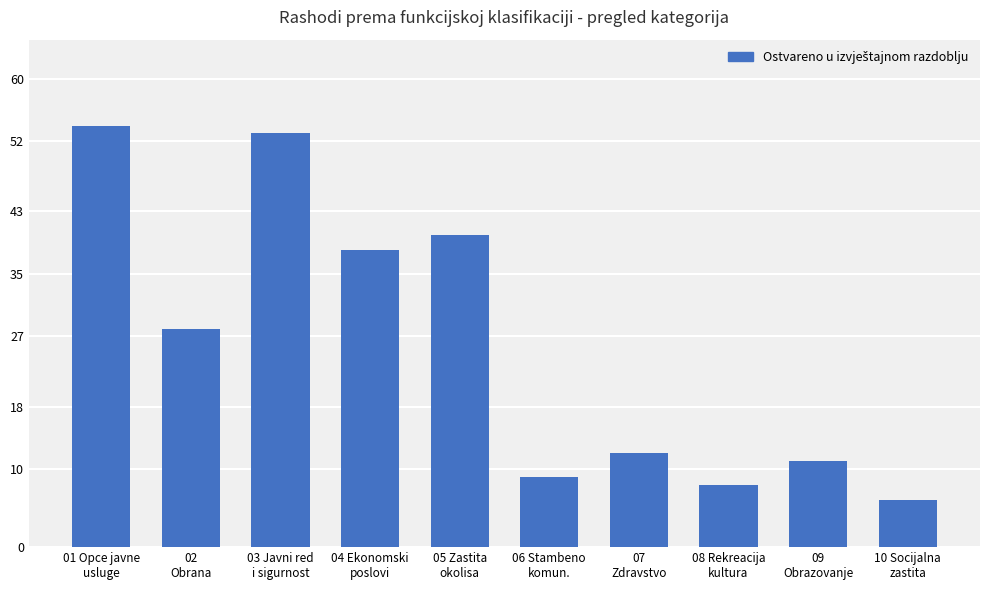

How many bars are there in total?

10